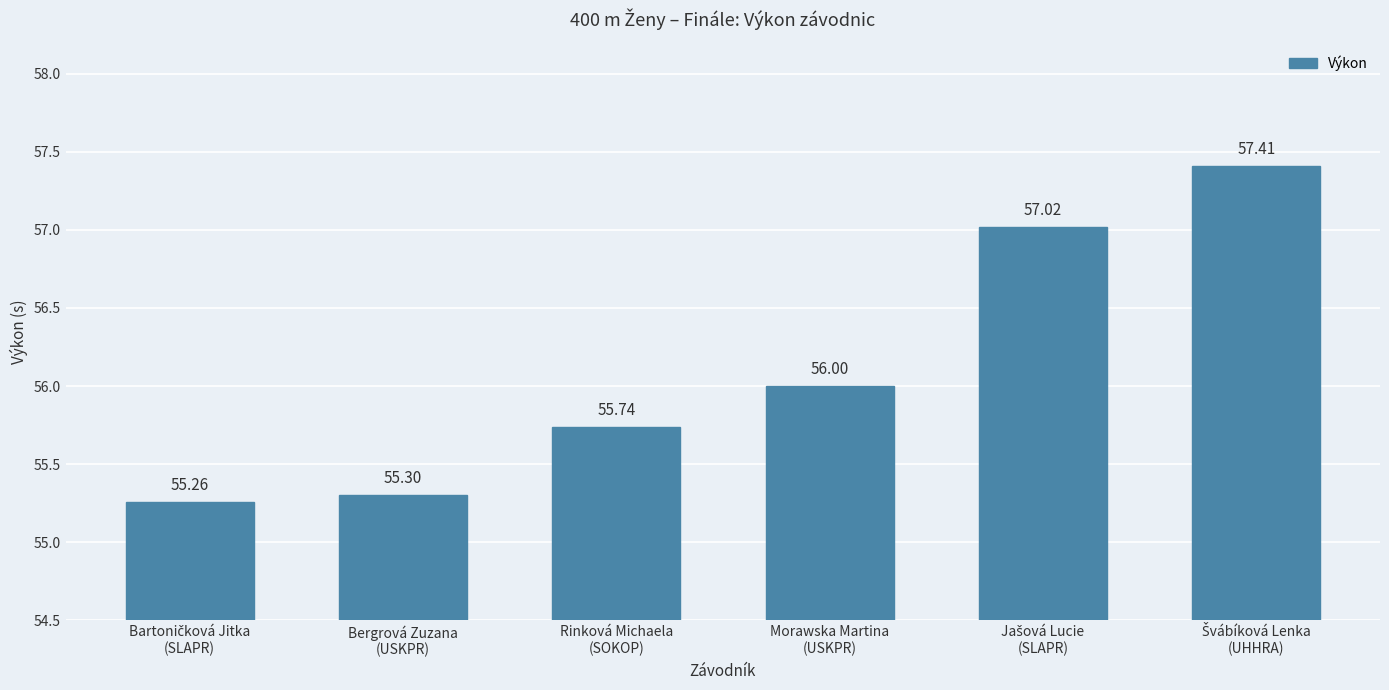

What is the average value?

56.1